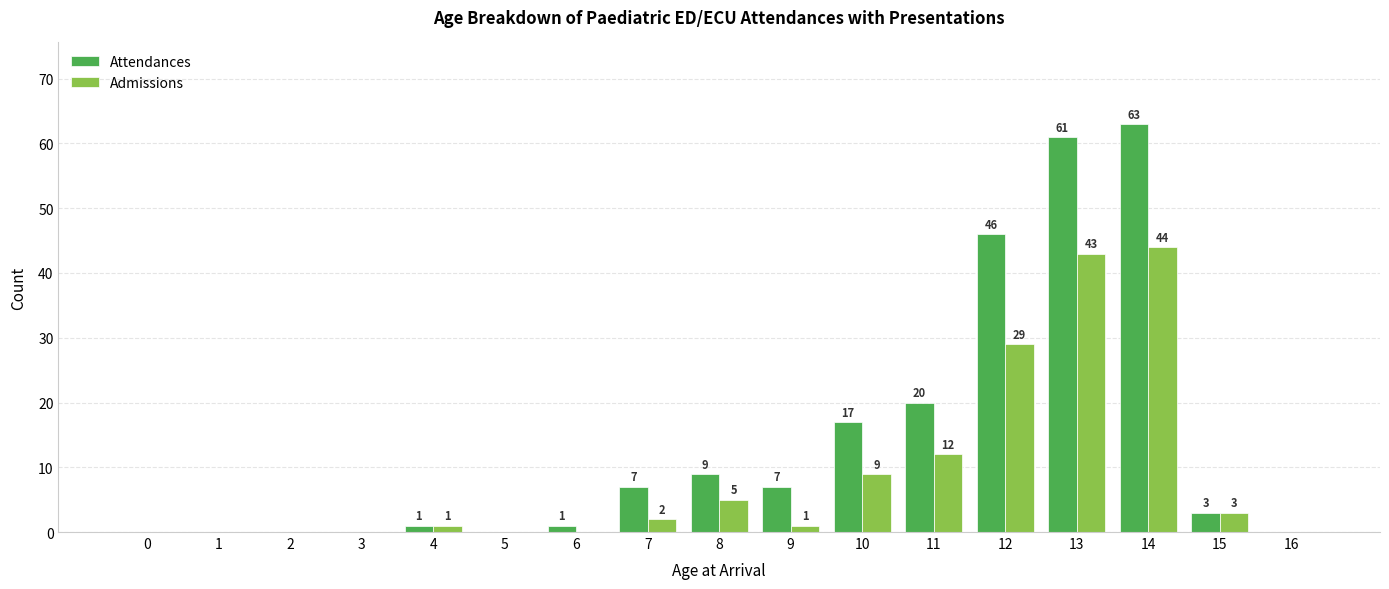

The Admissions series shows -18 at 0. True or false?

False